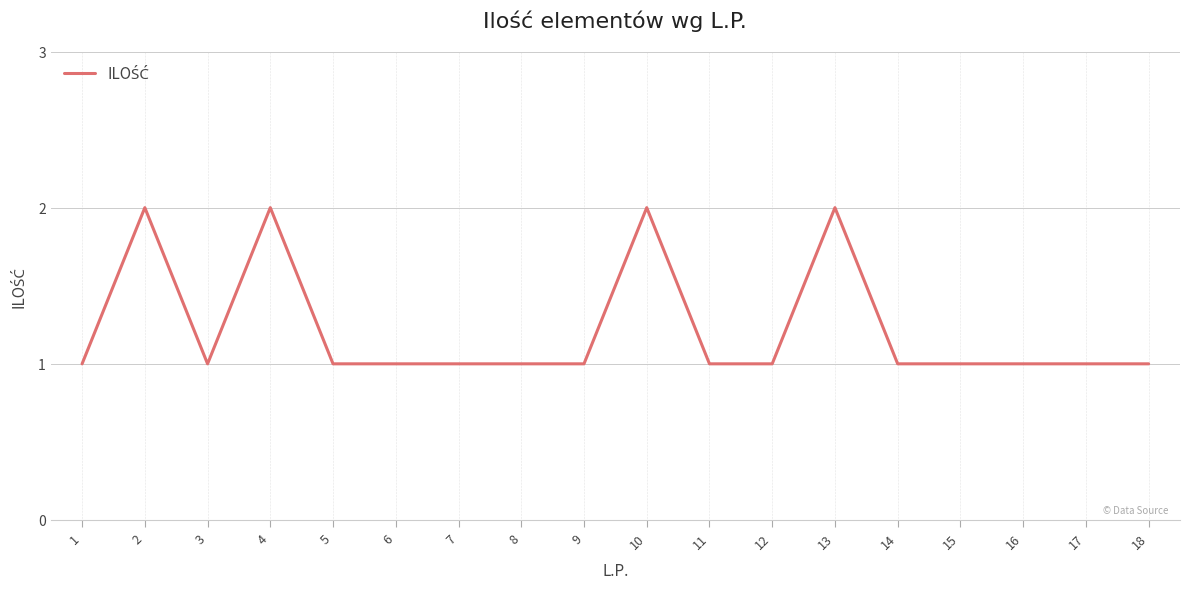

Is it true that the value at 13 is 2?

True